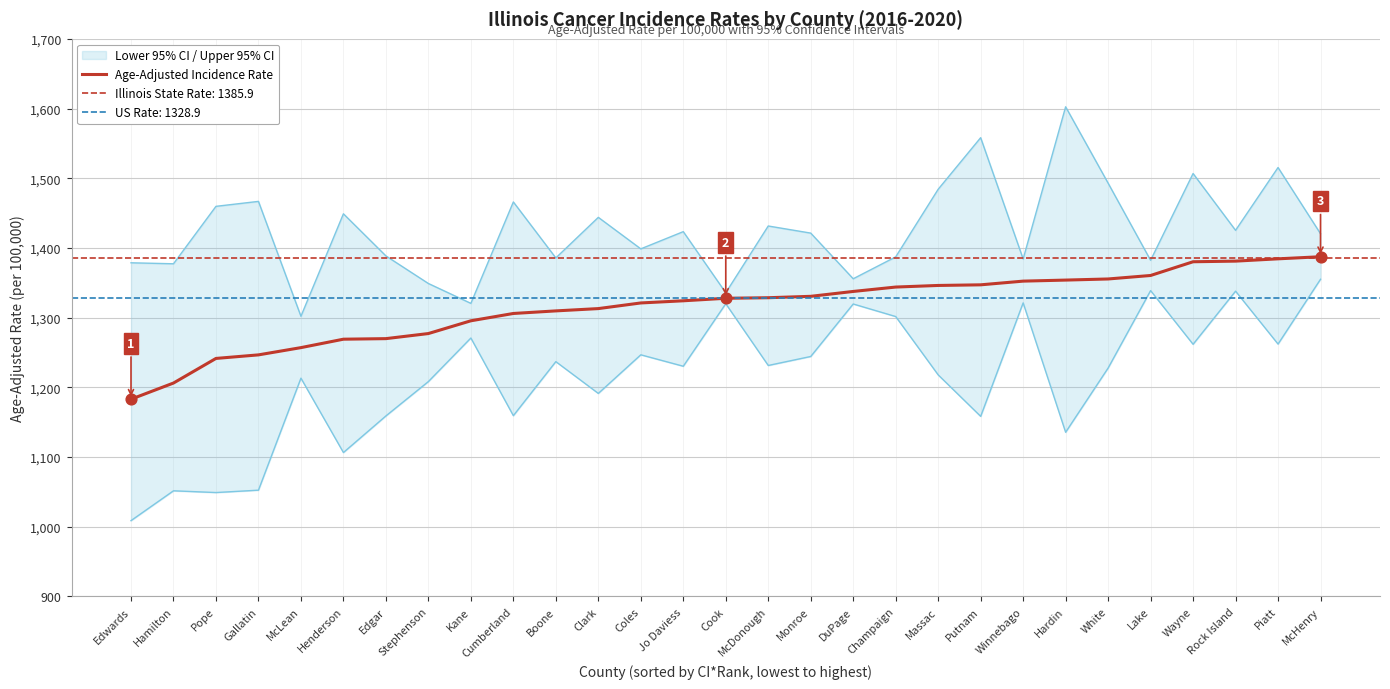

What is the change in value from McDonough to White?

+26.9